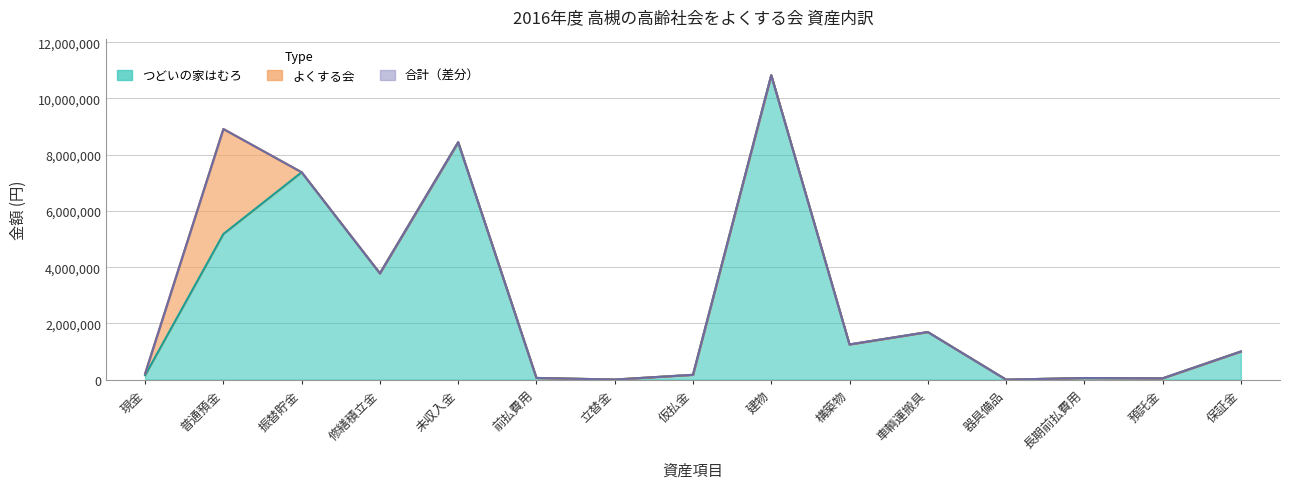

True or false: つどいの家はむろ has more than 2 interior local peaks.

True